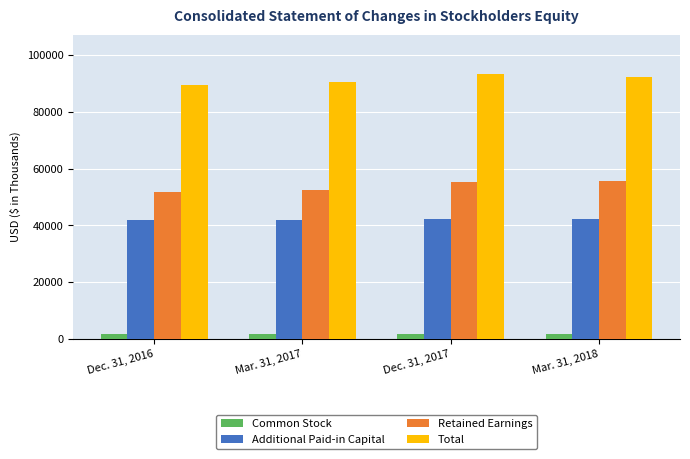

List the series in order of their peak value, highest first.

Total, Retained Earnings, Additional Paid-in Capital, Common Stock